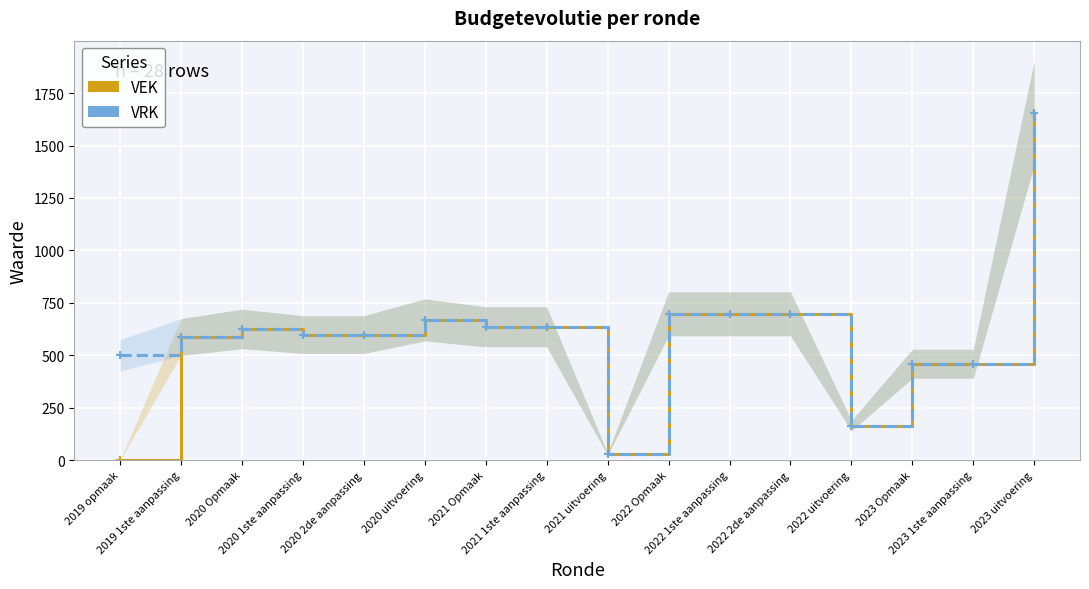

What is the maximum value shown in the chart?

1656